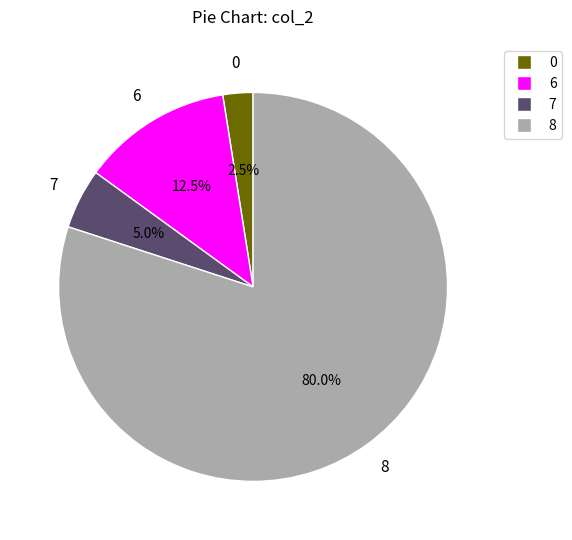

What is the majority slice?

8